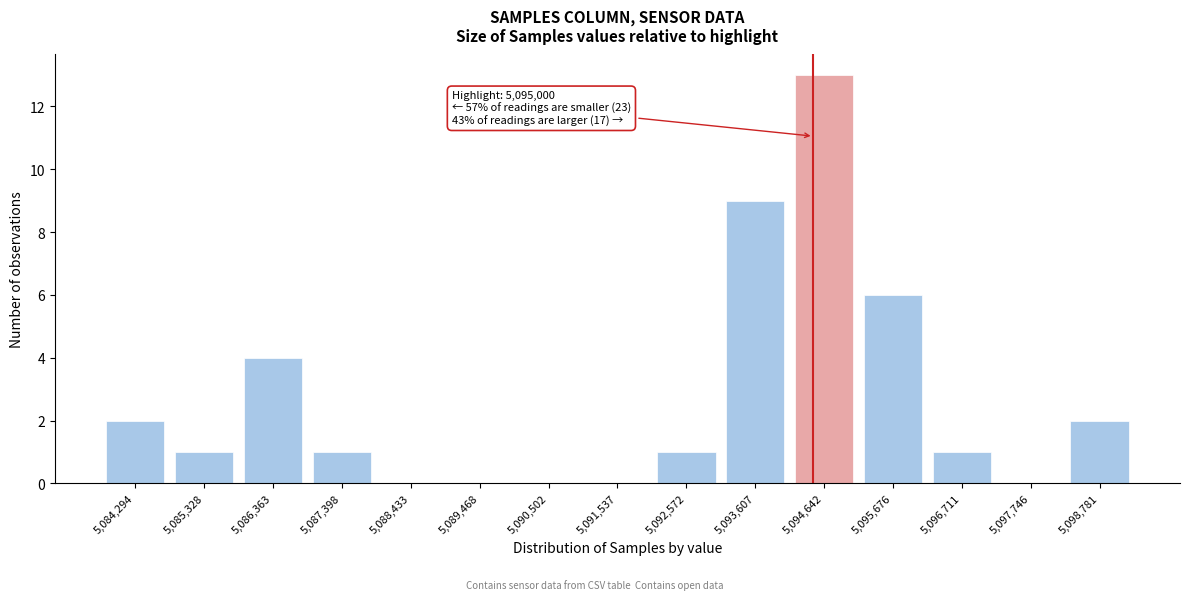

Reading right to left, list all the values displayed in this chart.

5,098,781=2	5,097,746=0	5,096,711=1	5,095,676=6	5,094,642=13	5,093,607=9	5,092,572=1	5,091,537=0	5,090,502=0	5,089,468=0	5,088,433=0	5,087,398=1	5,086,363=4	5,085,328=1	5,084,294=2